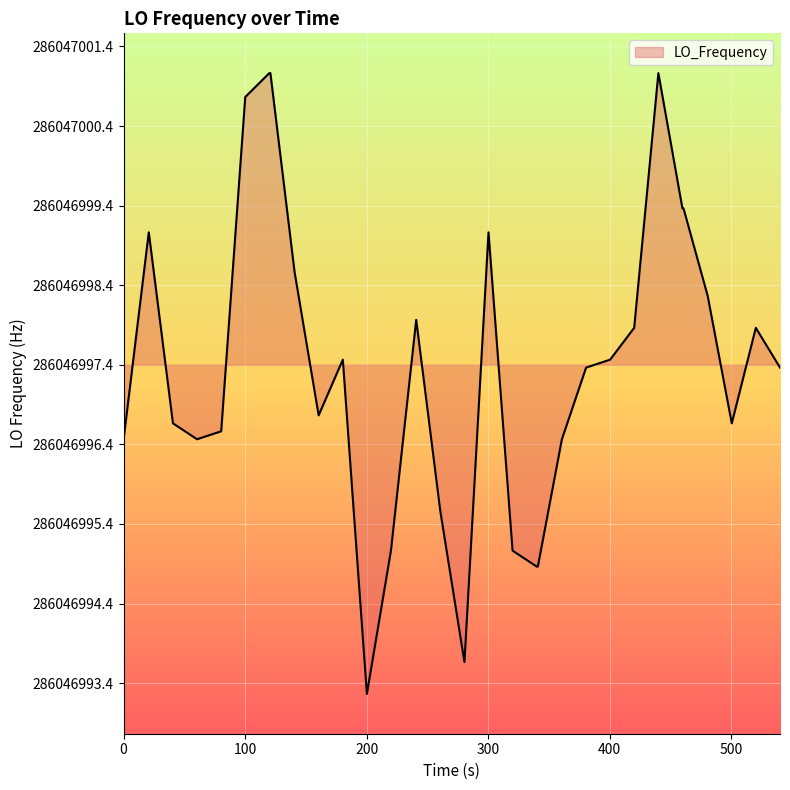

Does the chart display data point markers on the line(s)?

No